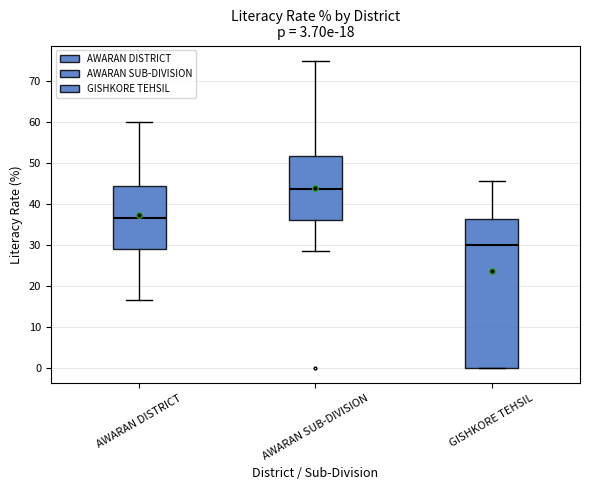

Which box's median line is the highest?

AWARAN SUB-DIVISION